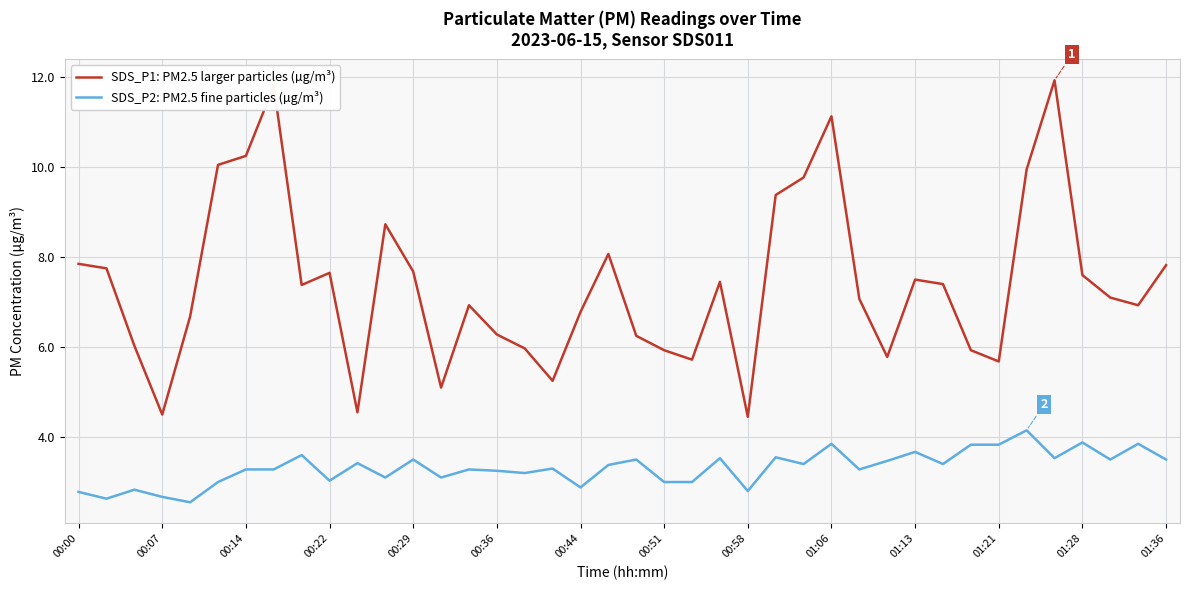

True or false: SDS_P2: PM2.5 fine particles (µg/m³) and SDS_P1: PM2.5 larger particles (µg/m³) intersect in this chart.

False